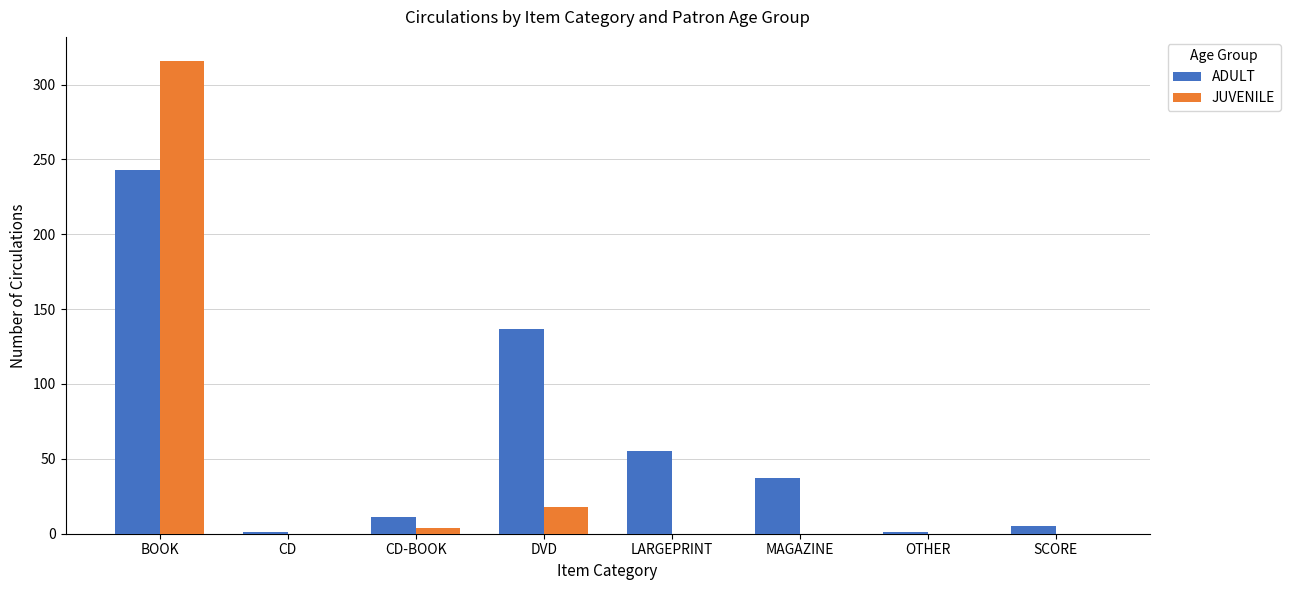

Which label corresponds to the largest value in the chart?

BOOK